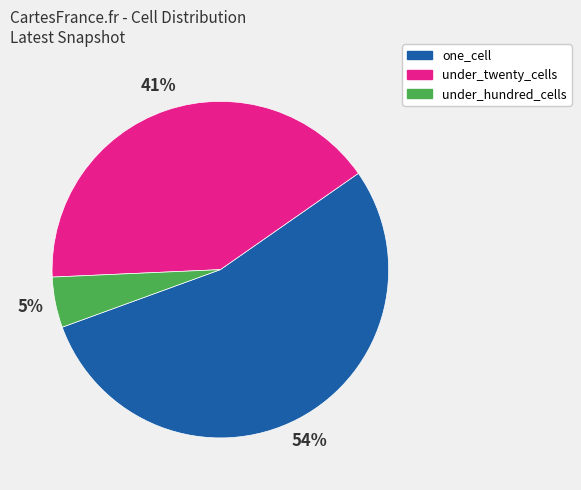

To the nearest percent, what is the difference between the largest and smallest slice percentages?

49%